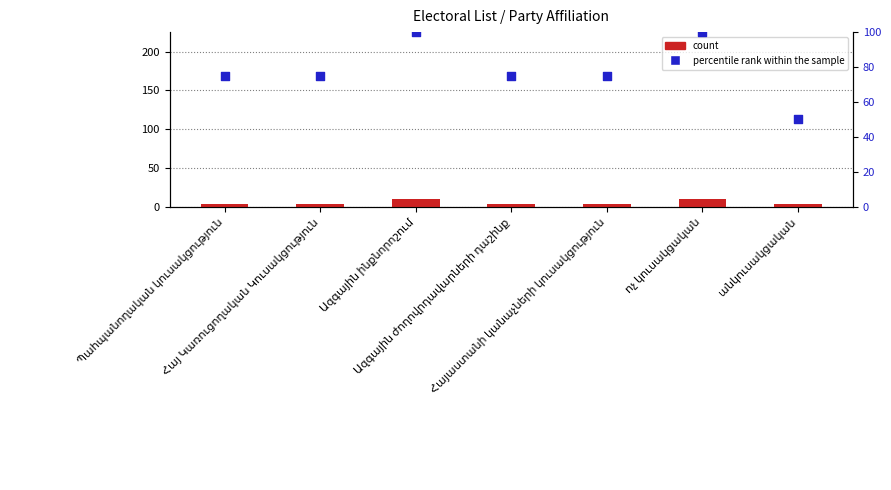

Which series has the largest Y range (max minus min)?

percentile rank within the sample